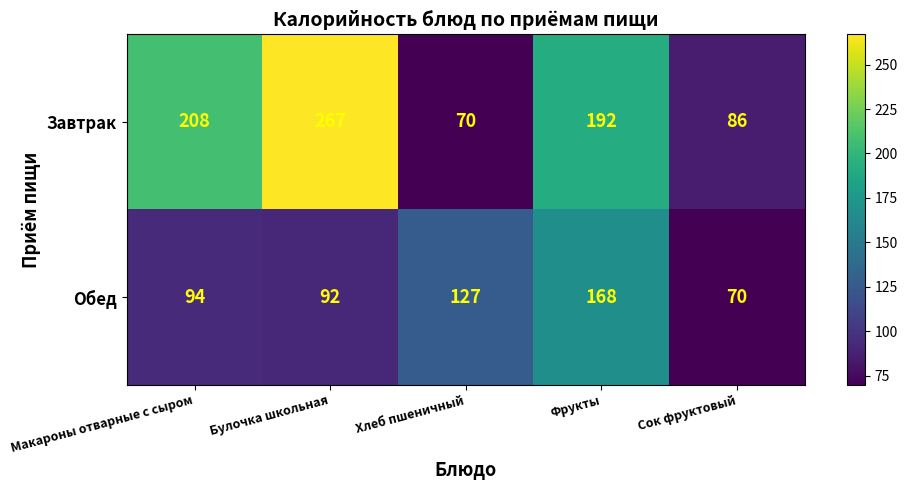

How many distinct data groups are displayed?

2